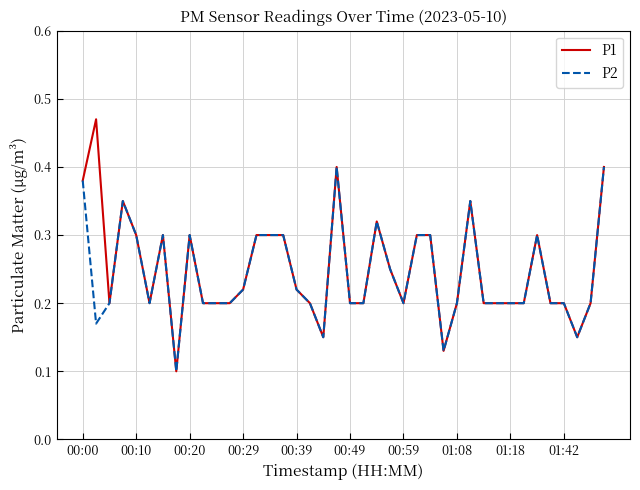

Is this an area chart (filled region under the line)?

No